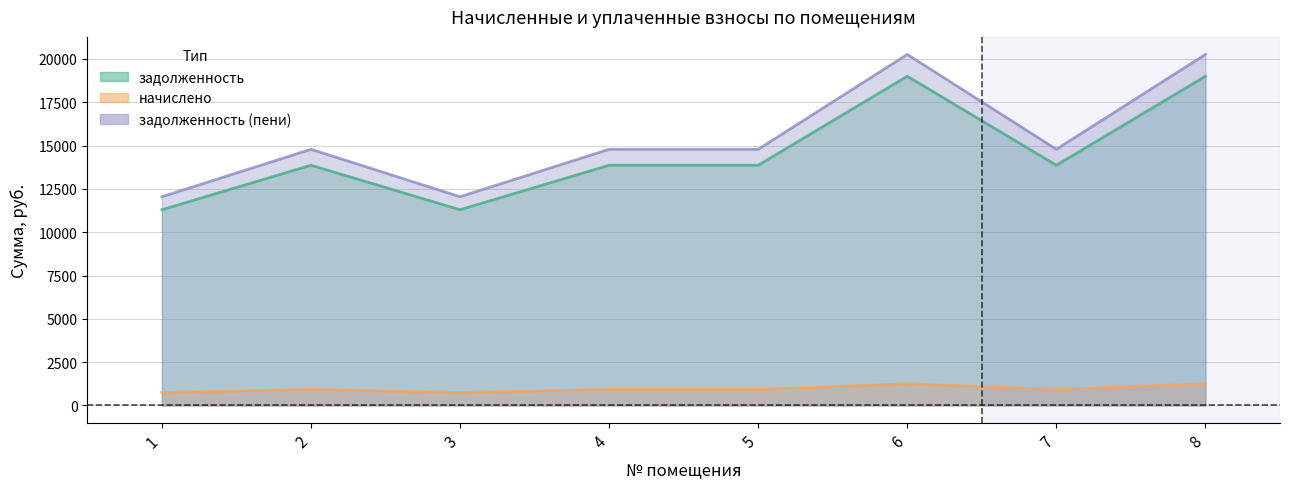

What is the value of the начислено point at the 4th from the left?

918.5